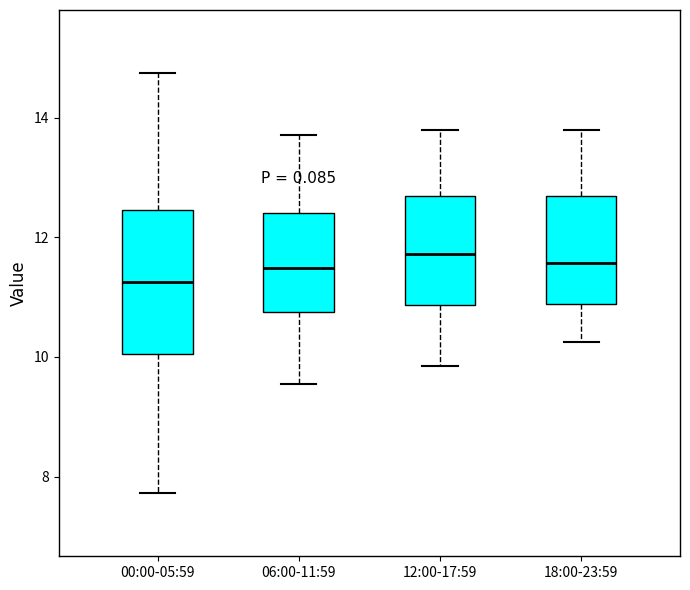

Which box is the tallest, from its lower edge to its upper edge?

00:00-05:59